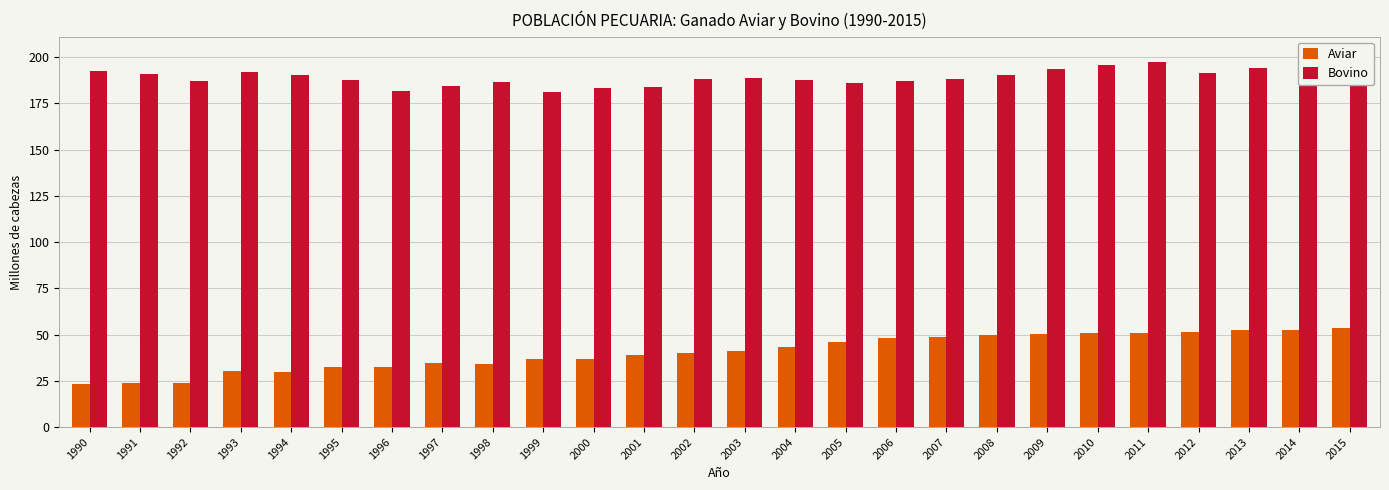

Which series has the widest spread of values?

Aviar